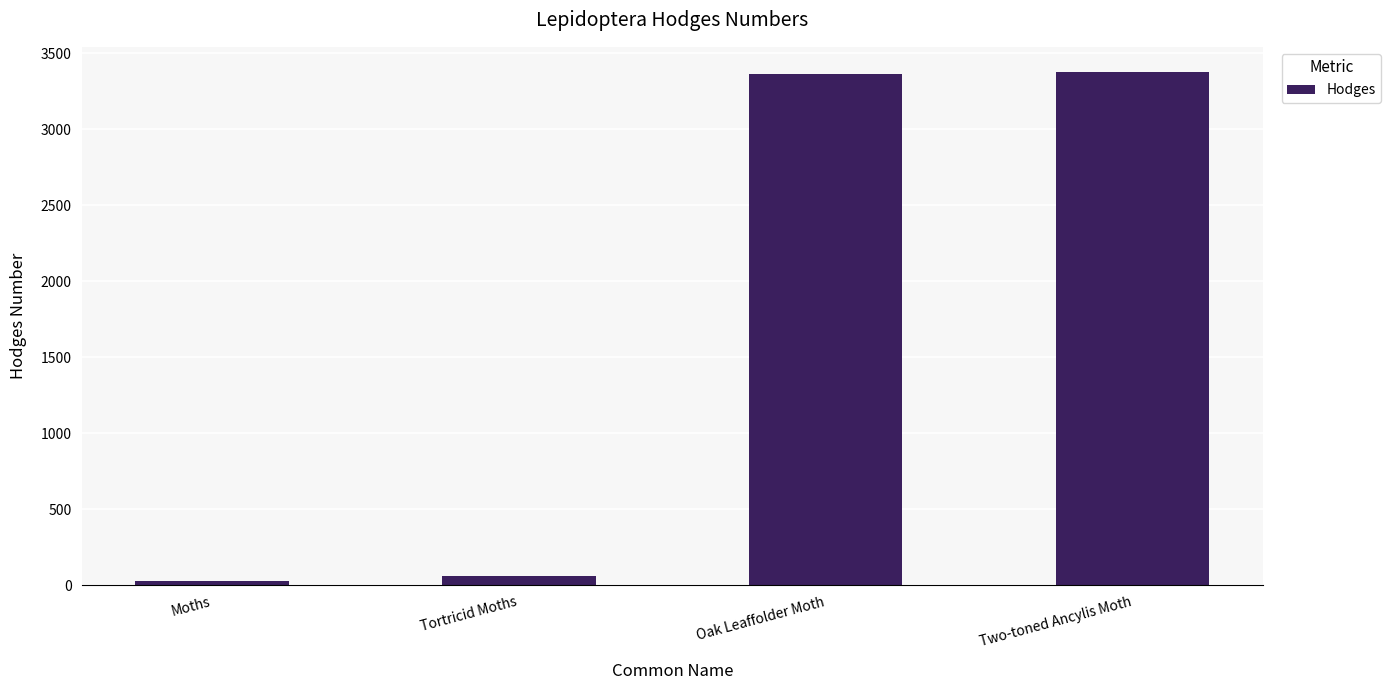

Which has a higher value, Moths or Oak Leaffolder Moth?

Oak Leaffolder Moth